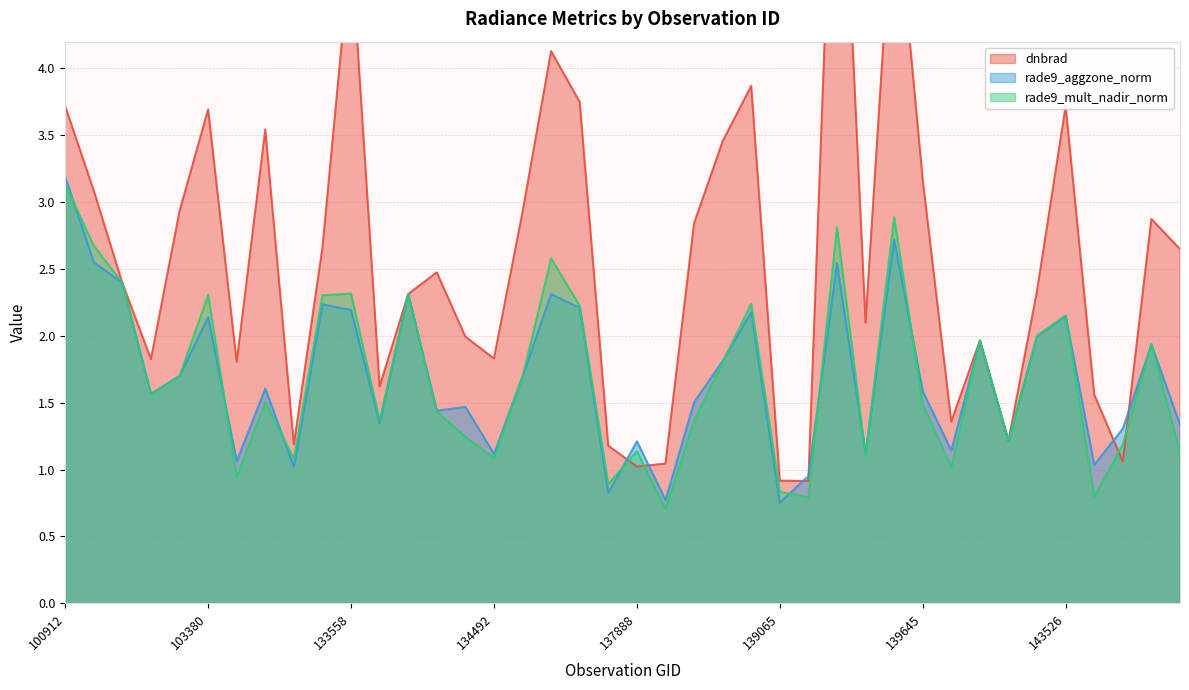

What is the difference between the maximum and minimum values in the rade9_mult_nadir_norm series?

2.4